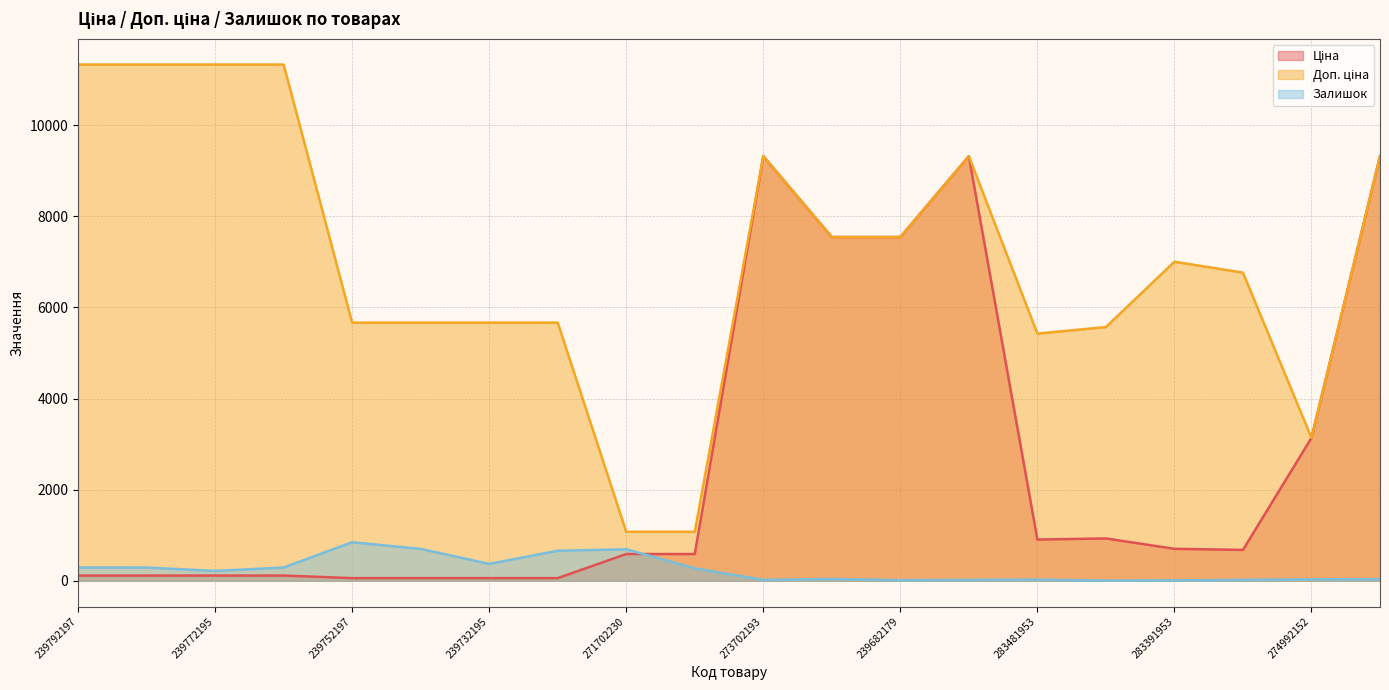

What is the highest value of the Залишок series?

845.0